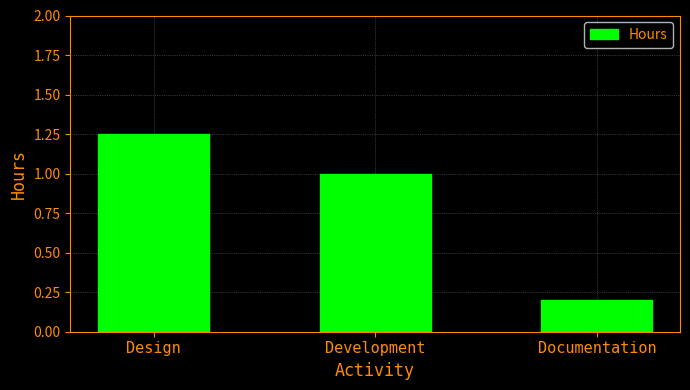

What is the change in value from Development to Documentation?

-0.8